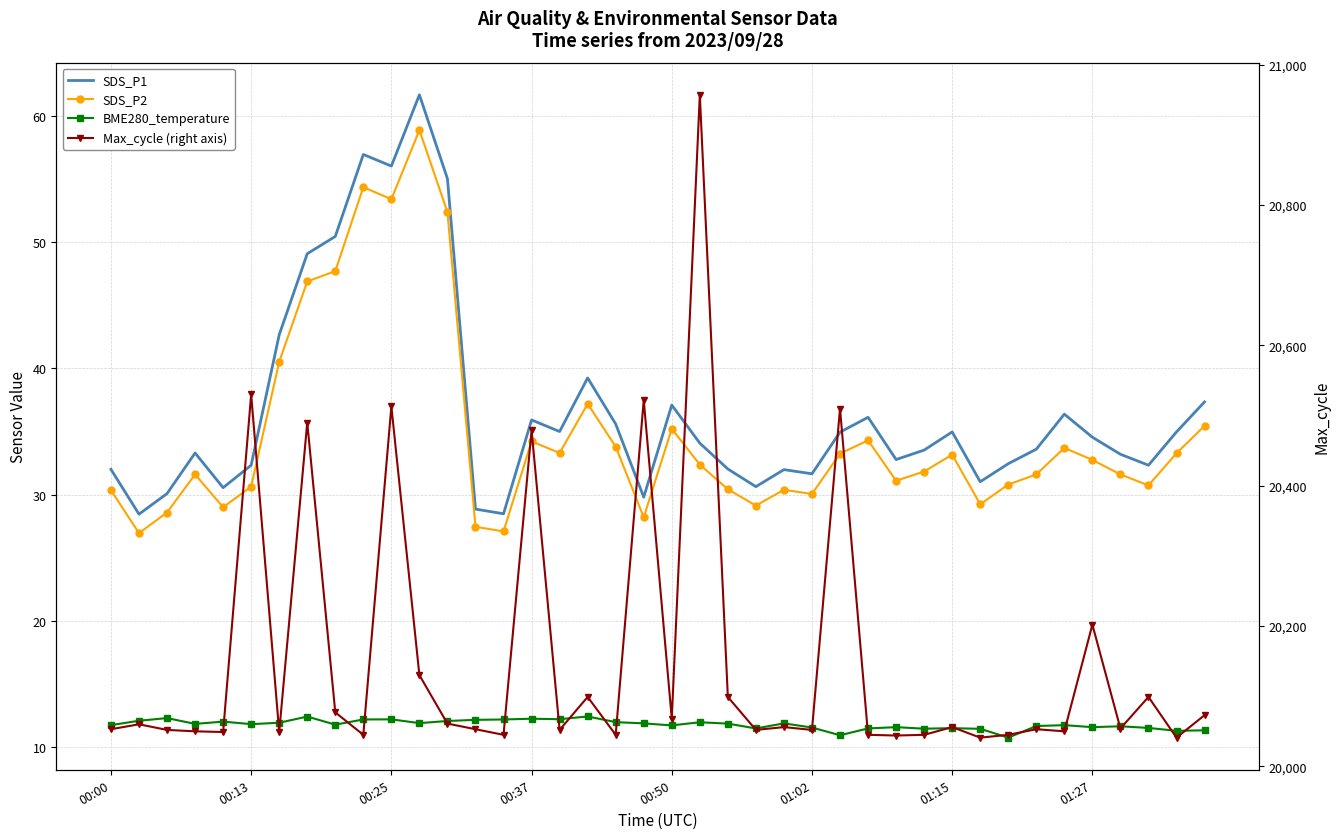

Is it true that BME280_temperature equals 11.7 at 34?

True